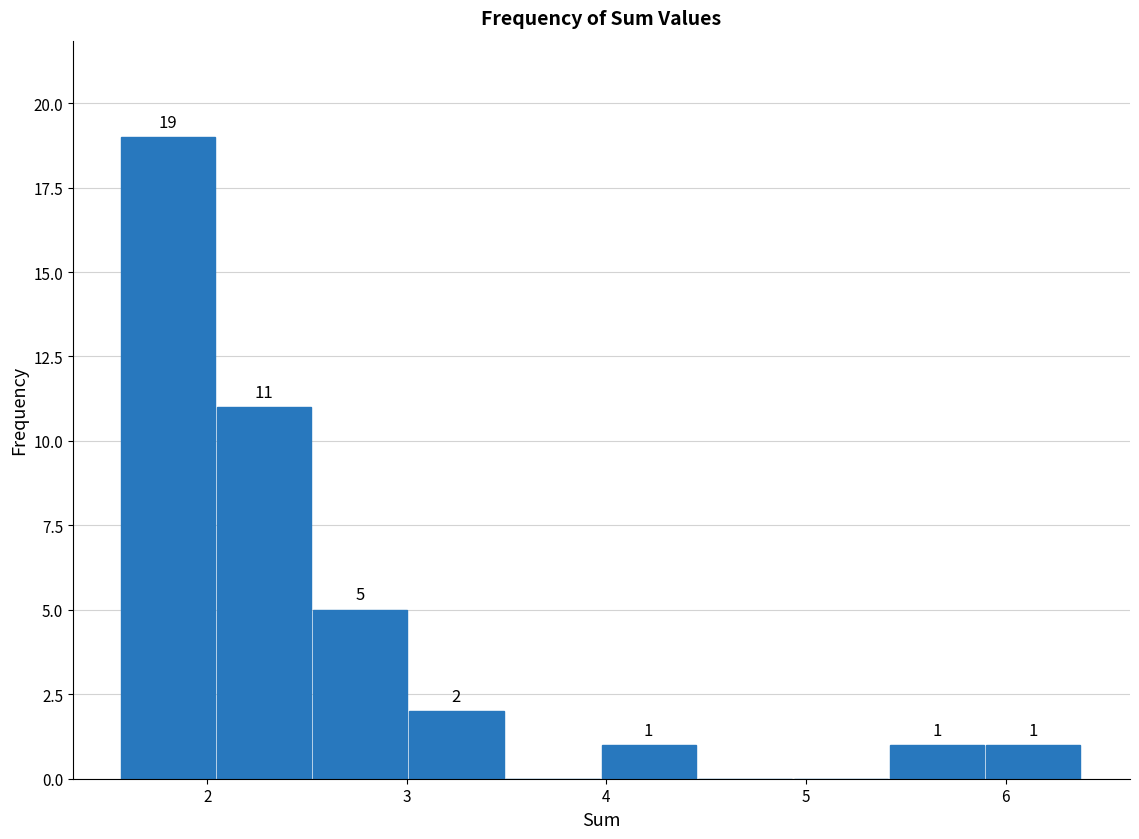

Over which range of the x-axis is the bar tallest?

1.6 to 2.0